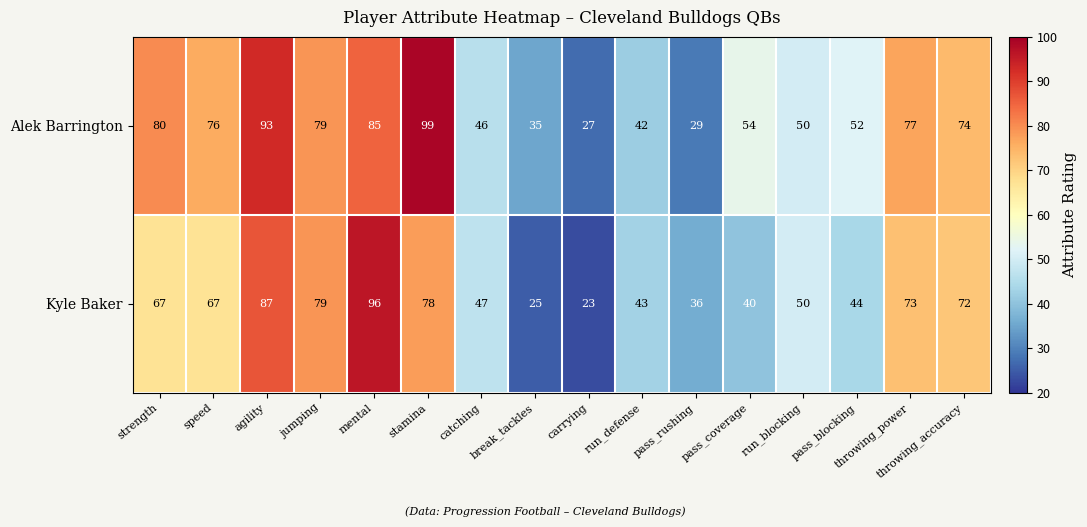

Rank the series by their maximum value, from highest to lowest.

Alek Barrington, Kyle Baker